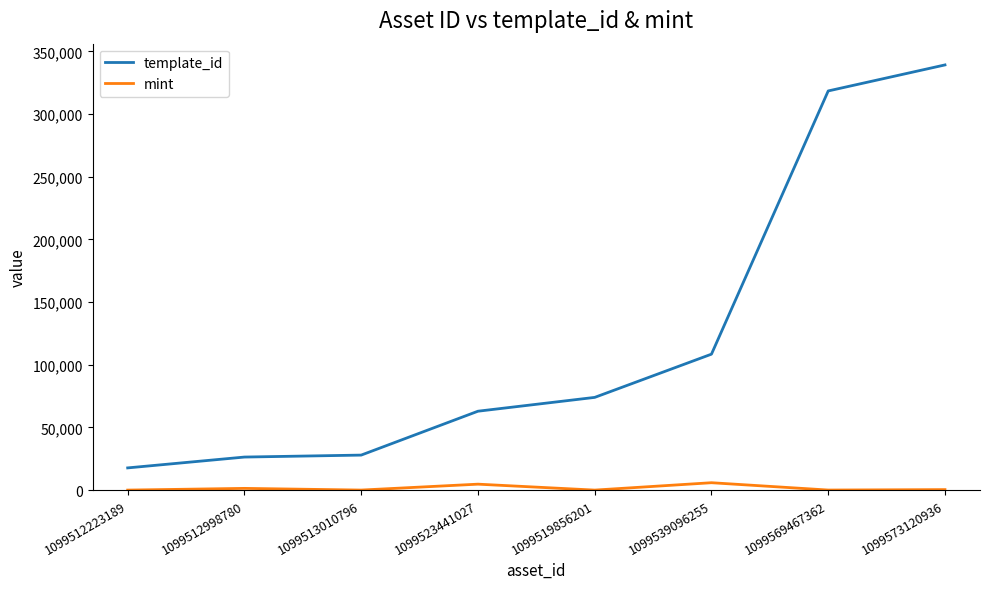

What is the approximate value of template_id at 1099569467362, to the nearest 50?

318450